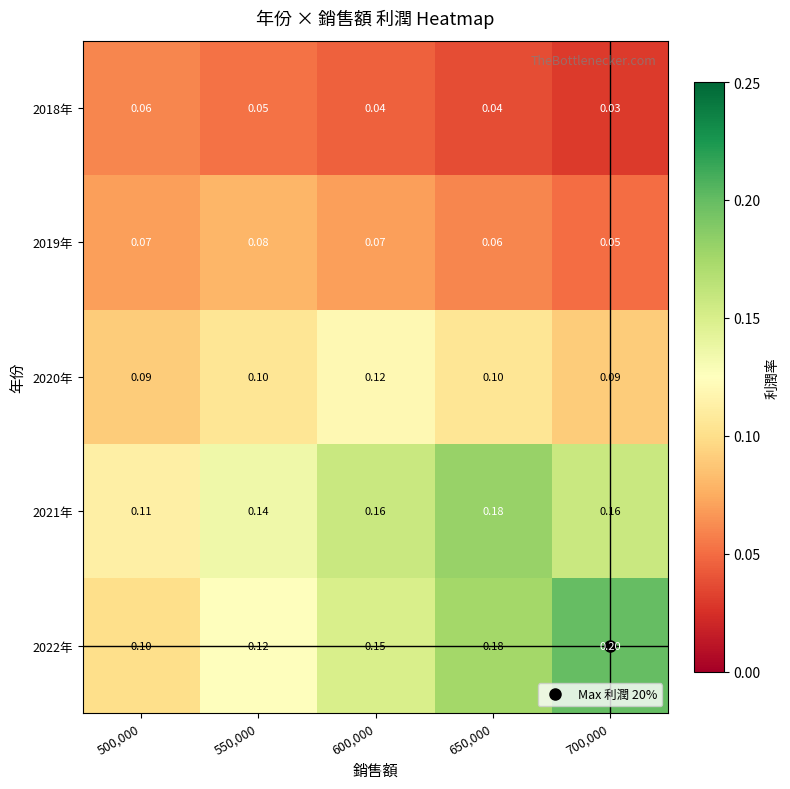

Between 500,000 and 650,000, which is larger?

500,000